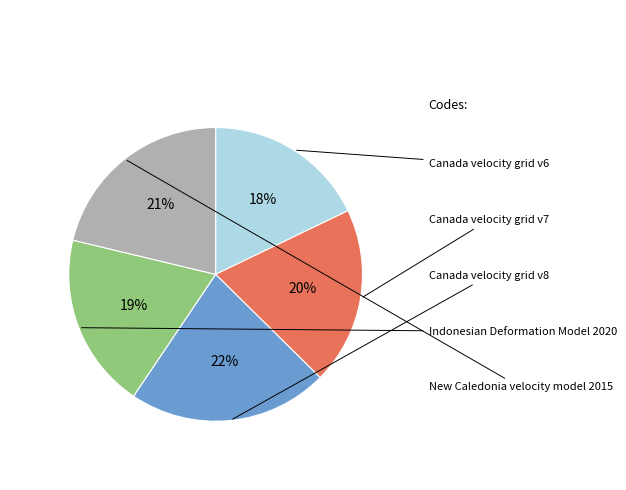

Rank the categories by value from highest to lowest.

Canada velocity grid v8, New Caledonia velocity model 2015, Canada velocity grid v7, Indonesian Deformation Model 2020, Canada velocity grid v6